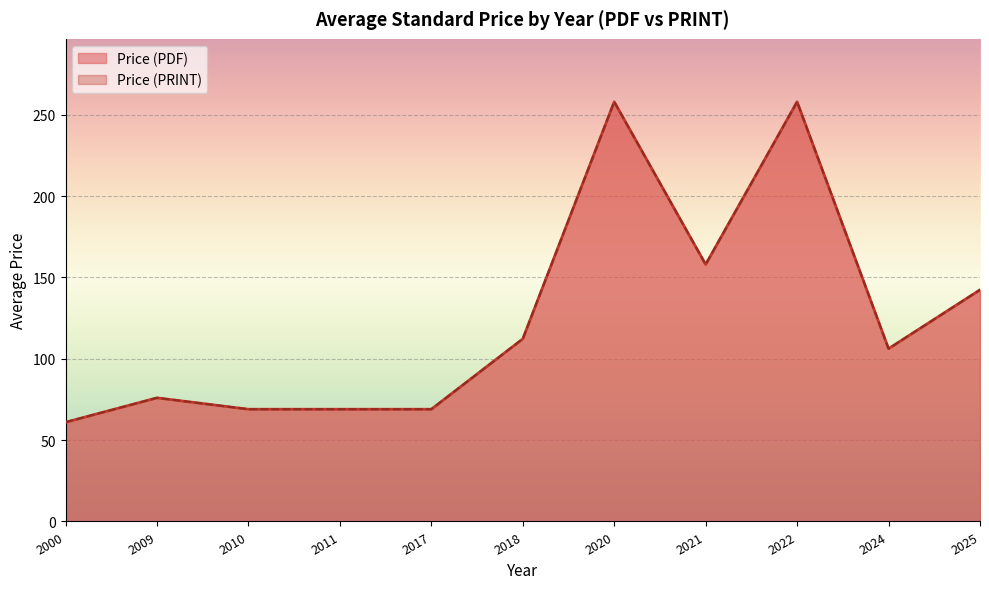

Rank the series at 2000 from highest to lowest value.

Price (PDF), Price (PRINT)